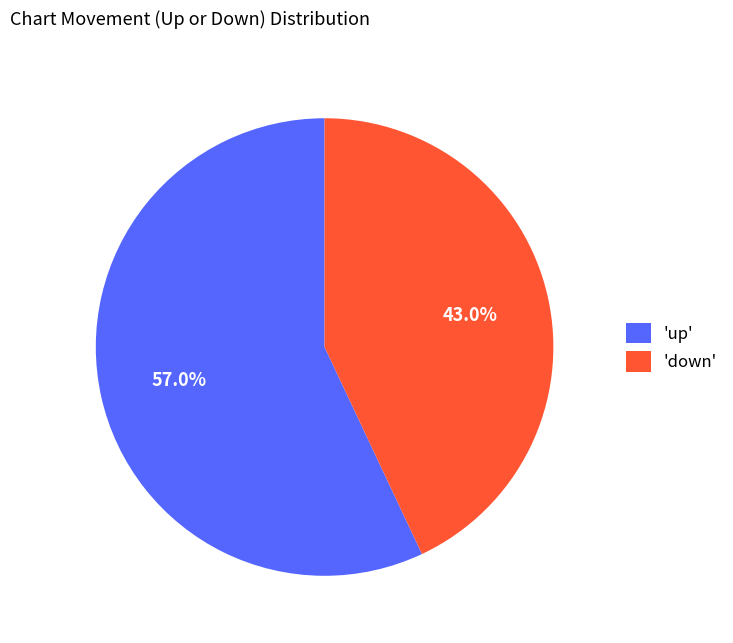

Rank the categories by value from lowest to highest.

'down', 'up'